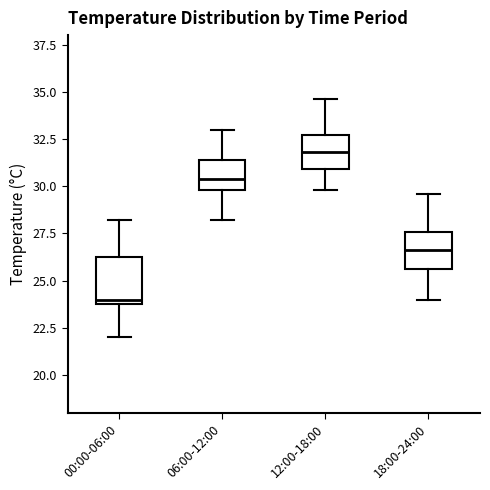

Which box's median line is the highest?

12:00-18:00